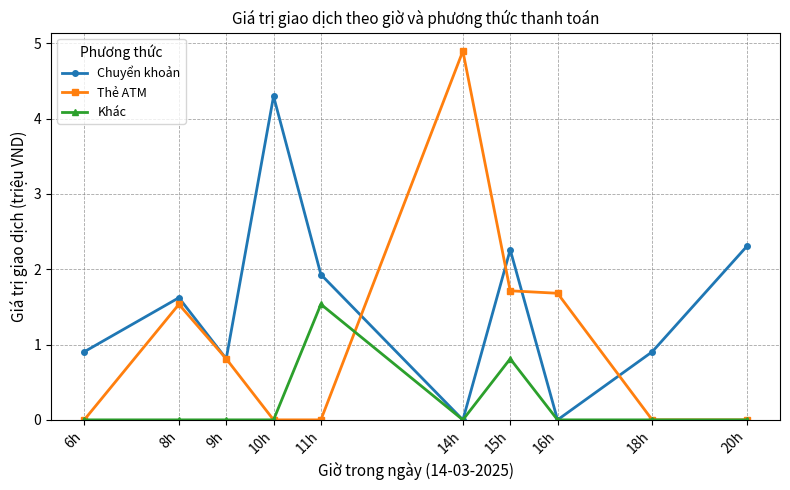

What is the label of the 9th point from the left?

18h